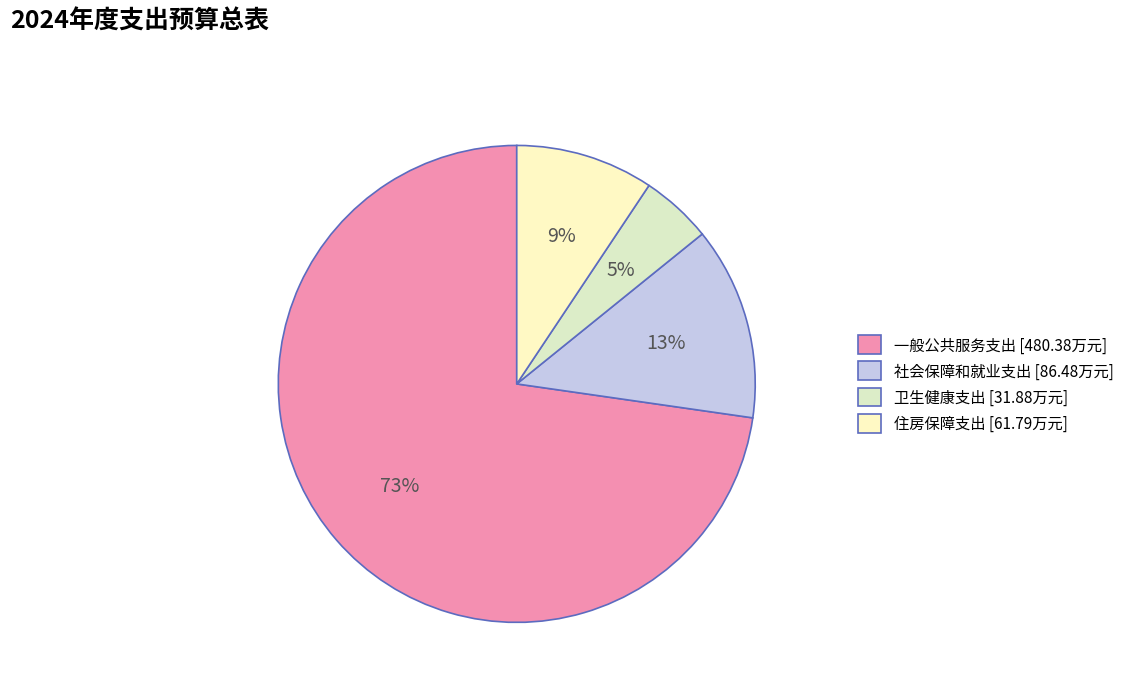

How many slices are in this pie chart?

4